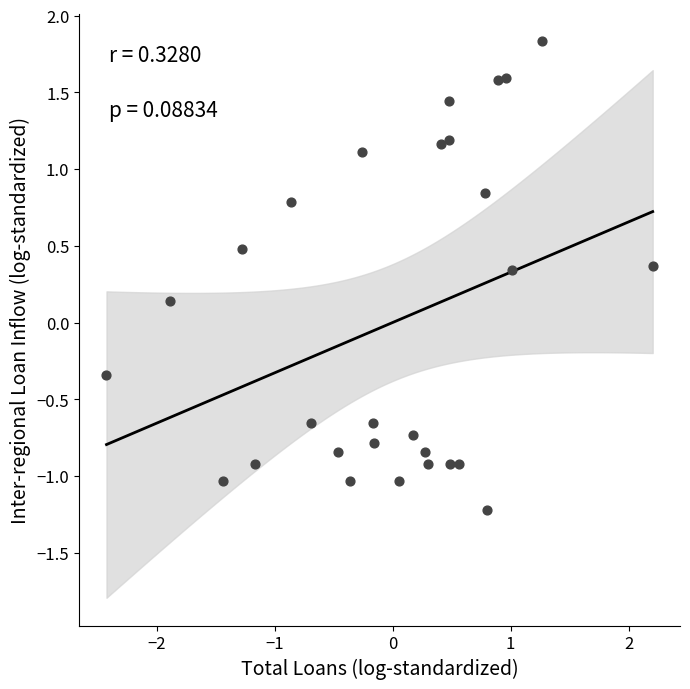

What is the range of X values (max minus min)?

4.6